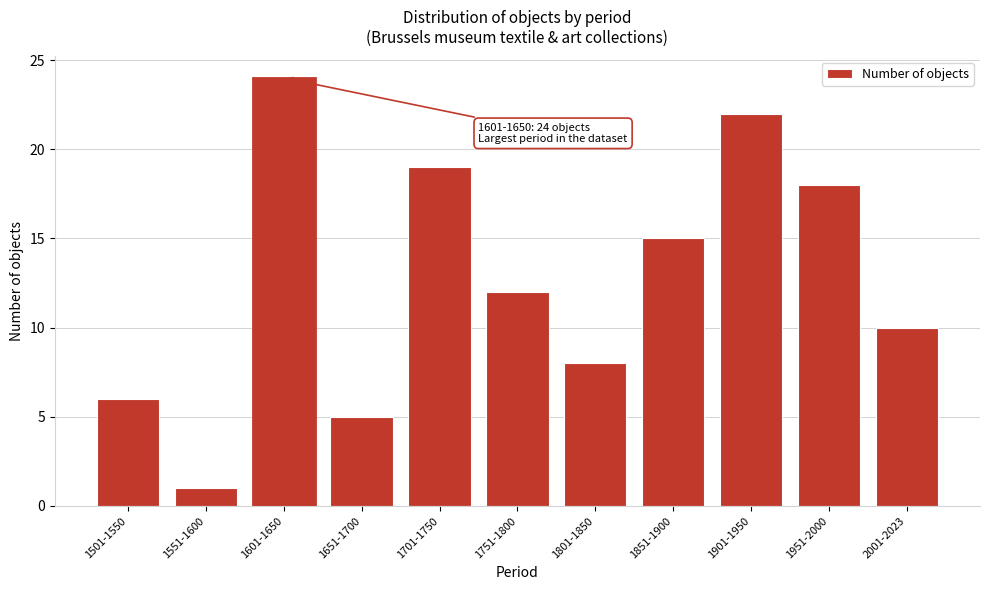

Reading left to right, list all the values displayed in this chart.

1501-1550=6	1551-1600=1	1601-1650=24	1651-1700=5	1701-1750=19	1751-1800=12	1801-1850=8	1851-1900=15	1901-1950=22	1951-2000=18	2001-2023=10